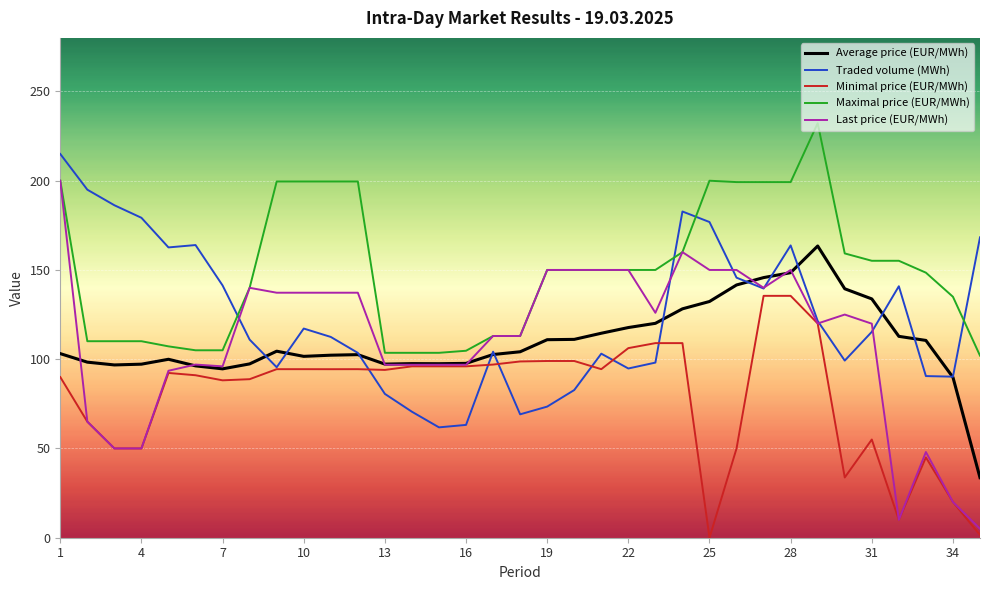

Rank the series by their maximum value, from lowest to highest.

Minimal price (EUR/MWh), Average price (EUR/MWh), Last price (EUR/MWh), Traded volume (MWh), Maximal price (EUR/MWh)